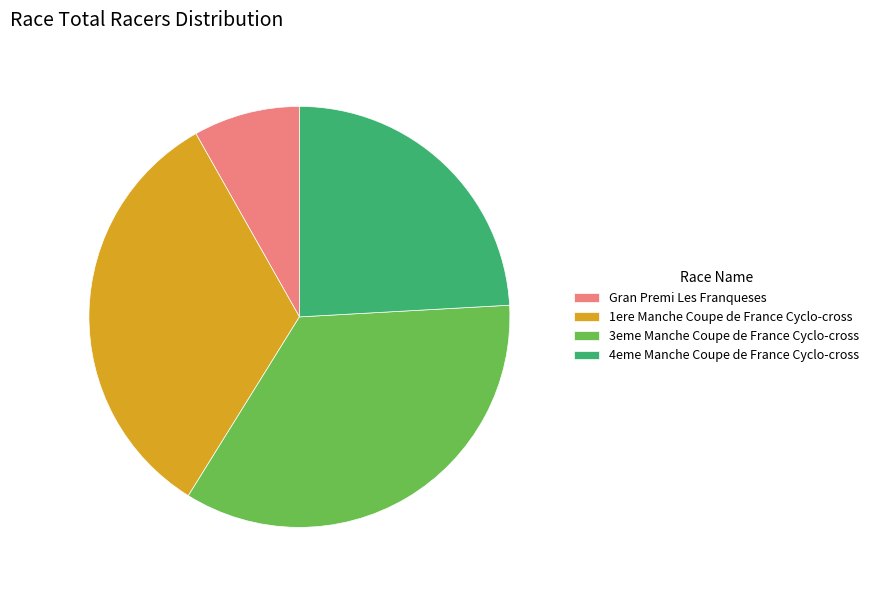

Which slice is the smallest?

Gran Premi Les Franqueses